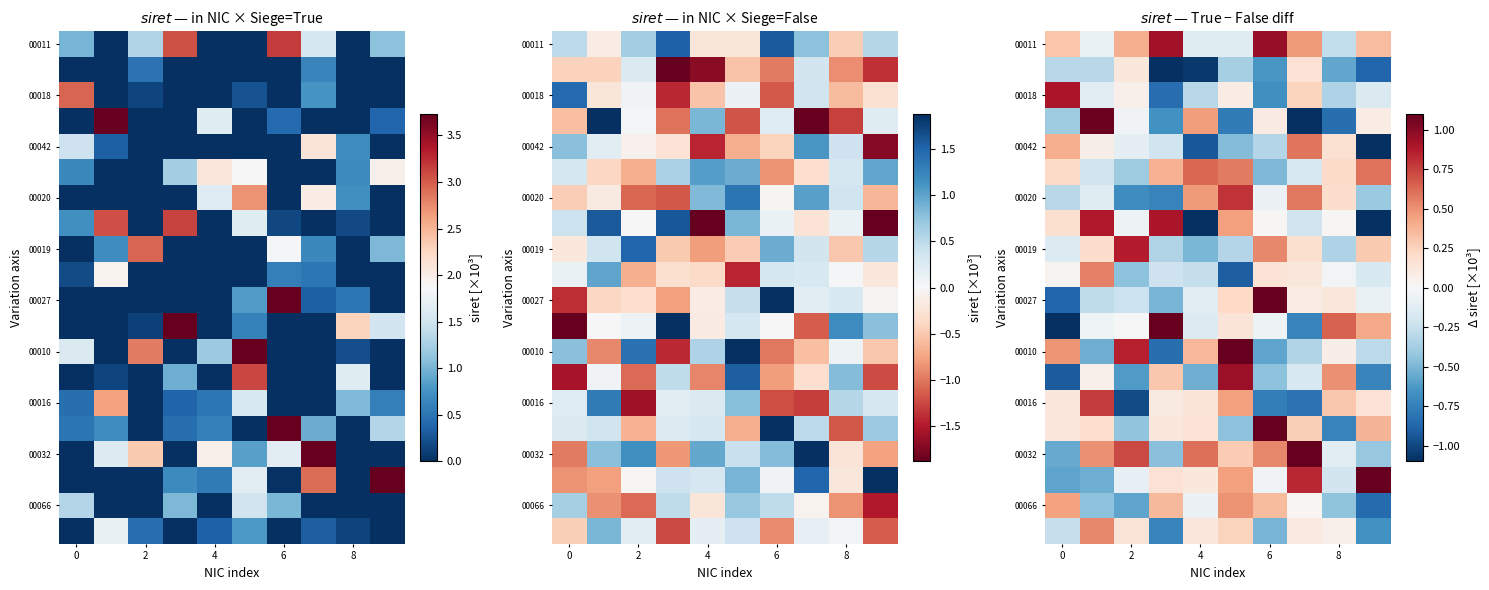

What is the total value across all series at 8?

-2.6